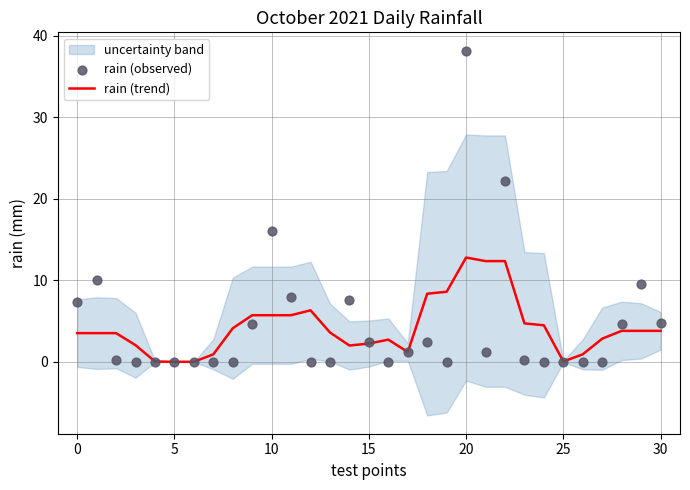

Is it true that rain (trend) equals 3.8 at 30?

True